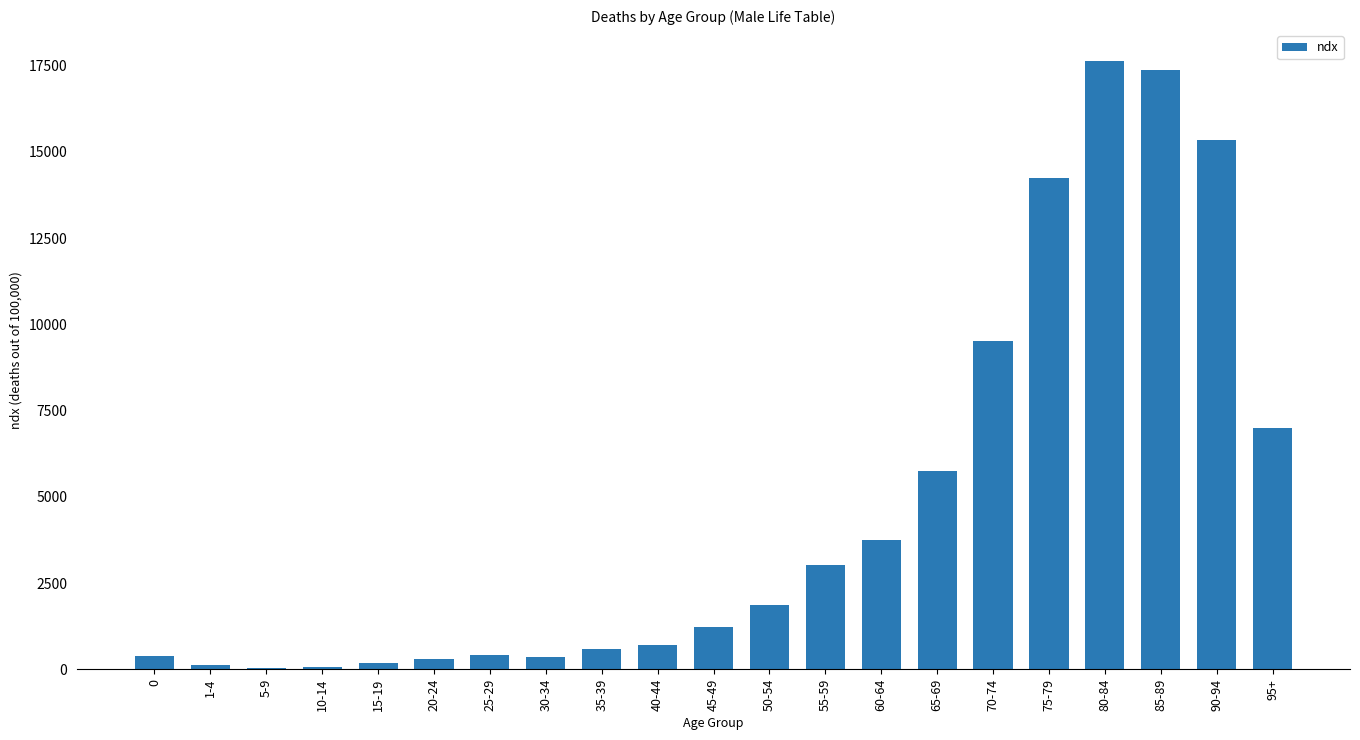

Approximately how many times larger is the value at 85-89 compared to 80-84?

1.0